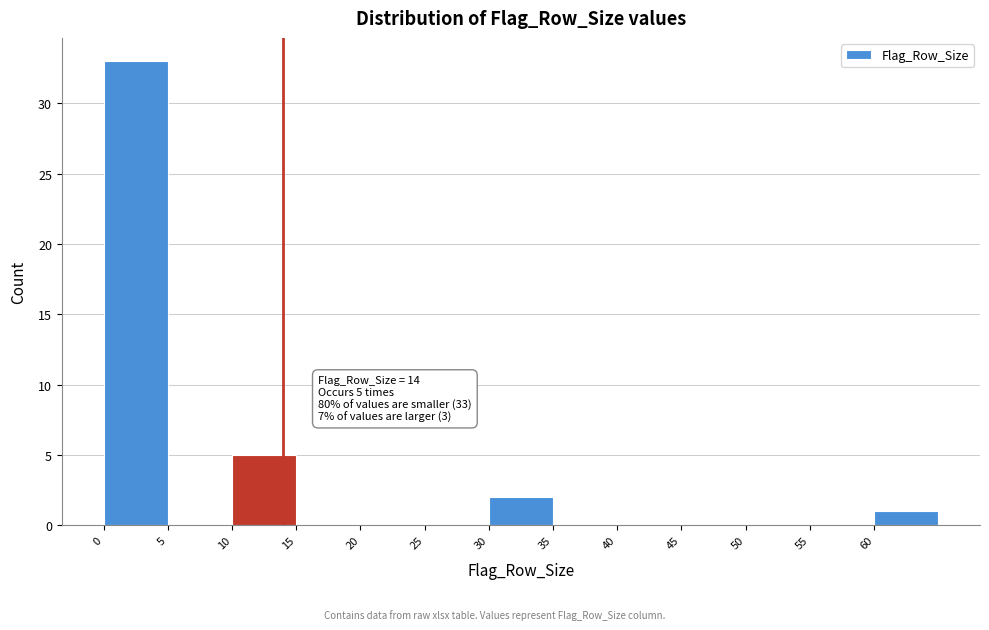

Over which range of the x-axis is the bar tallest?

0 to 5